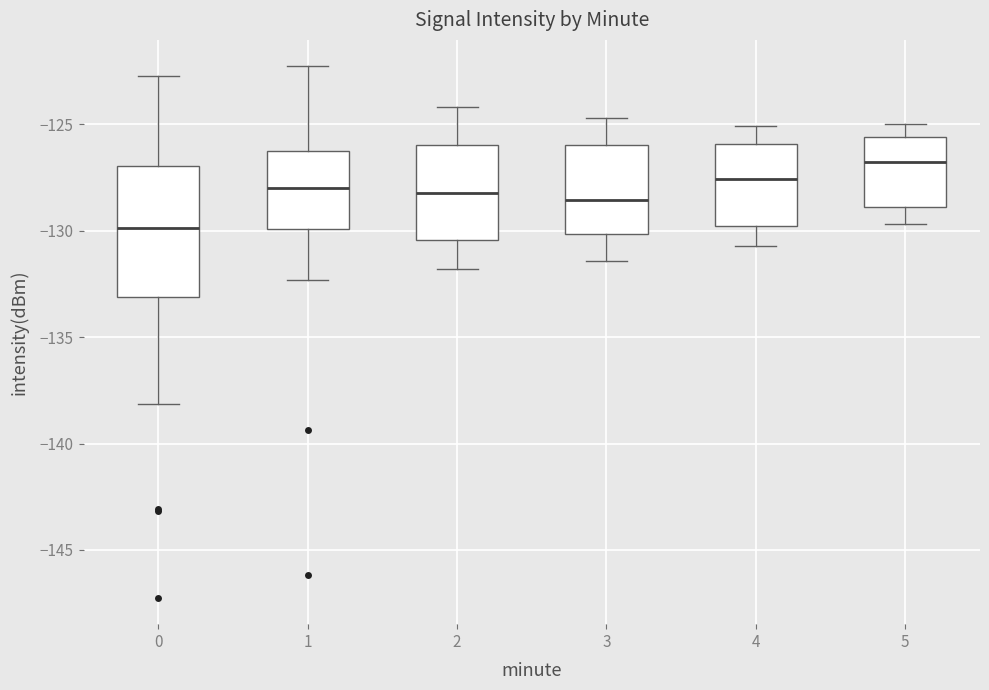

Where is the lower edge of the box at x = 1 on the y-axis? The values are not printed on the chart, so give them approximately, as read against the axis.

-130.0